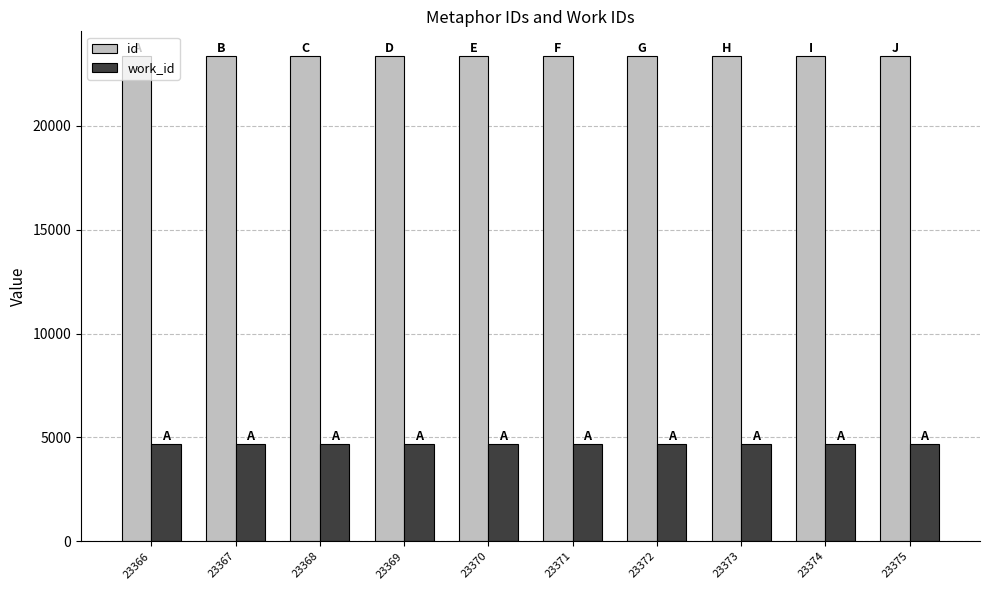

List the series in order of their overall mean, lowest first.

work_id, id